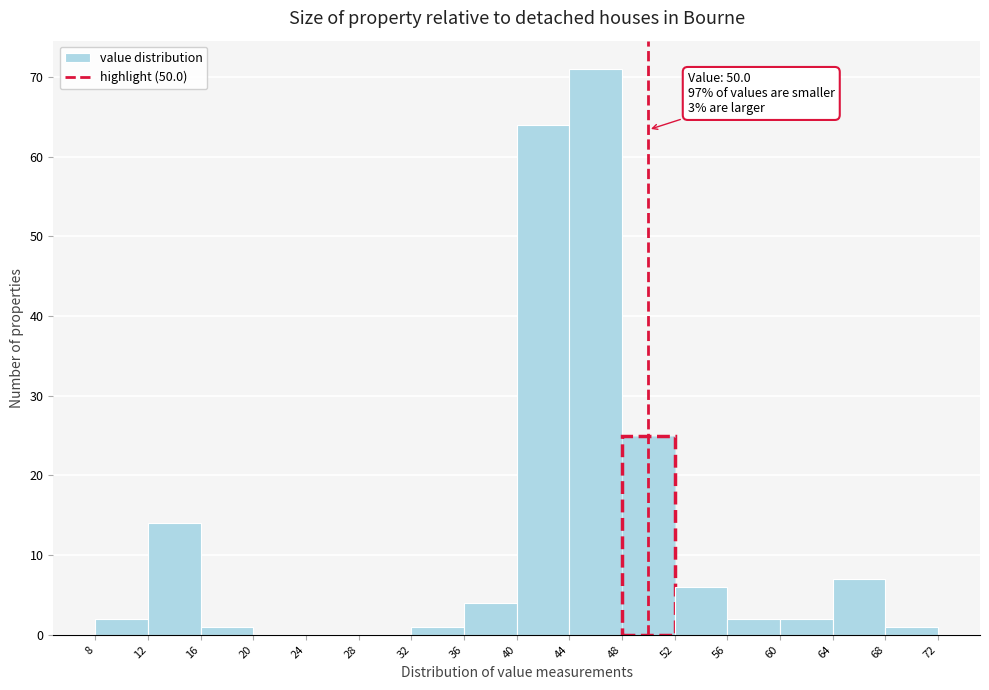

Over which range of the x-axis is the bar tallest?

44 to 48